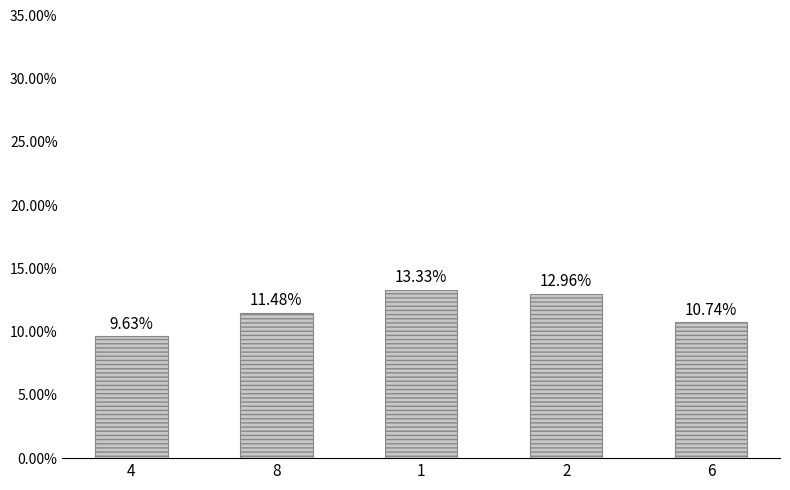

List the labels in order of value, smallest first.

4, 6, 8, 2, 1